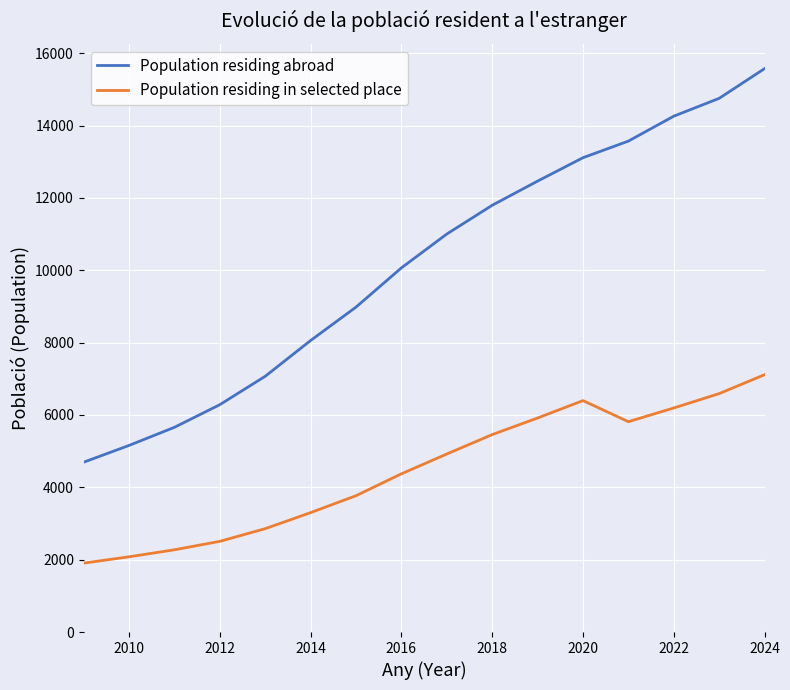

What is the maximum value shown in the chart?

15576